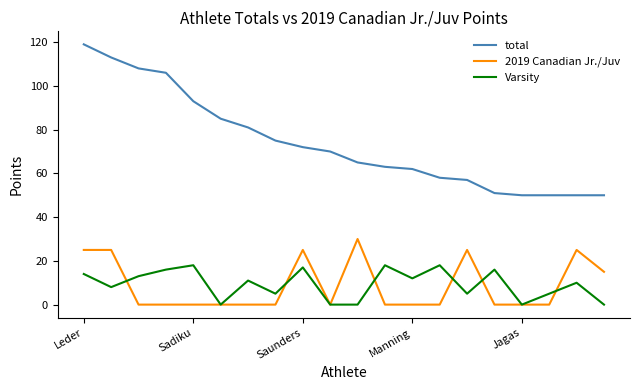

What is the difference between the second highest and second lowest values in the 2019 Canadian Jr./Juv series?

25